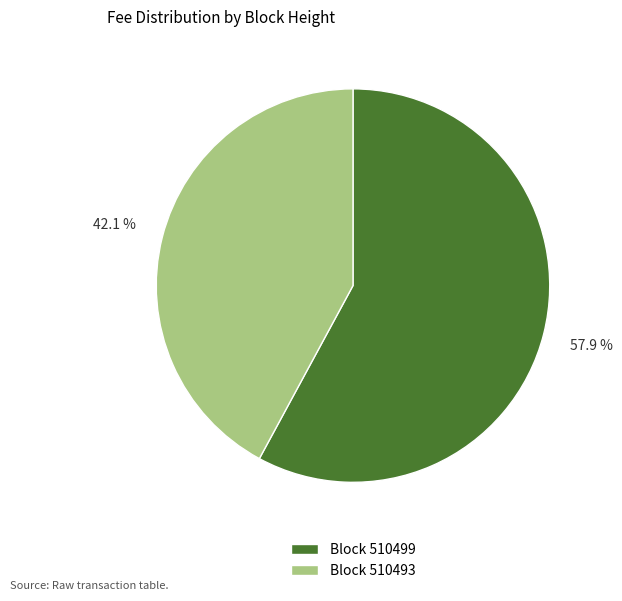

Between Block 510499 and Block 510493, which is larger?

Block 510499